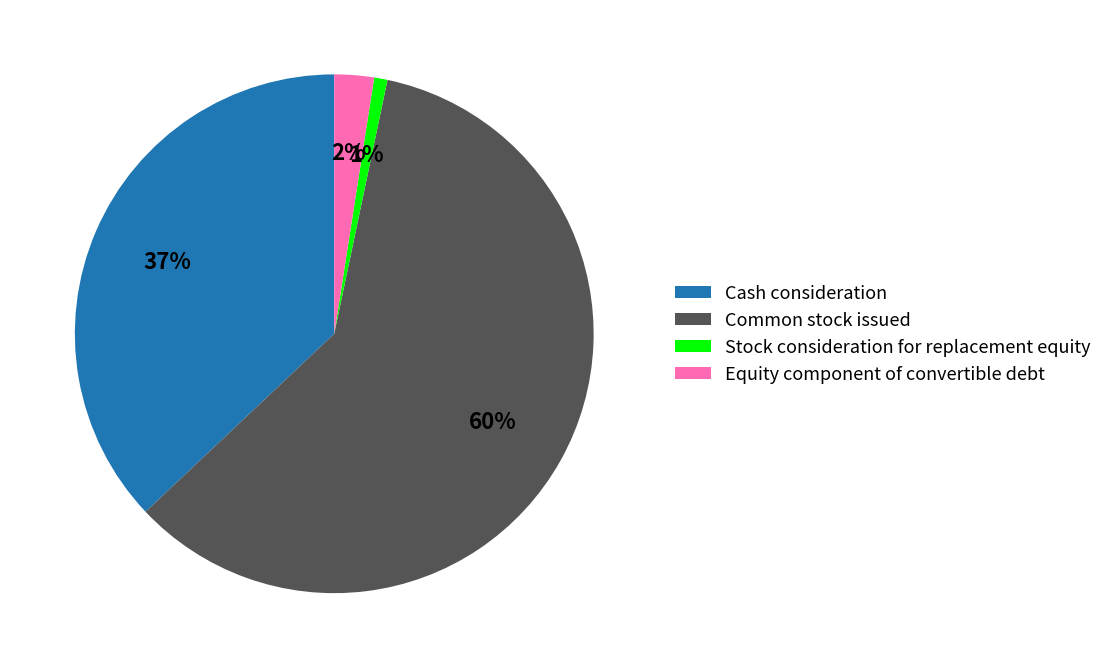

To the nearest percent, what is the difference between the Cash consideration and Equity component of convertible debt slice percentages?

35%